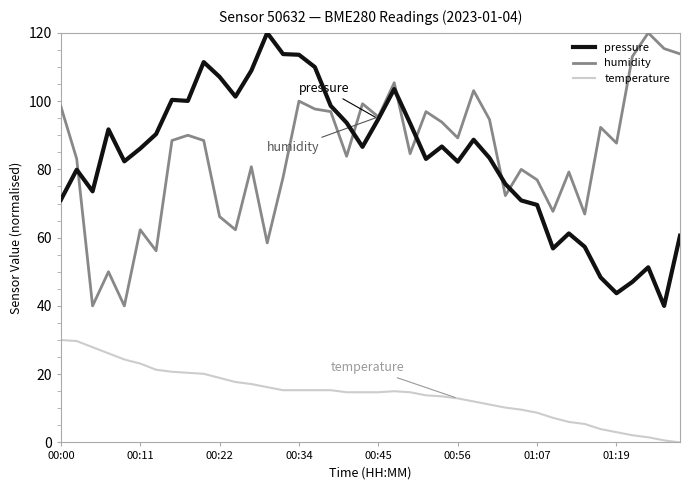

True or false: temperature and pressure cross at least once.

False